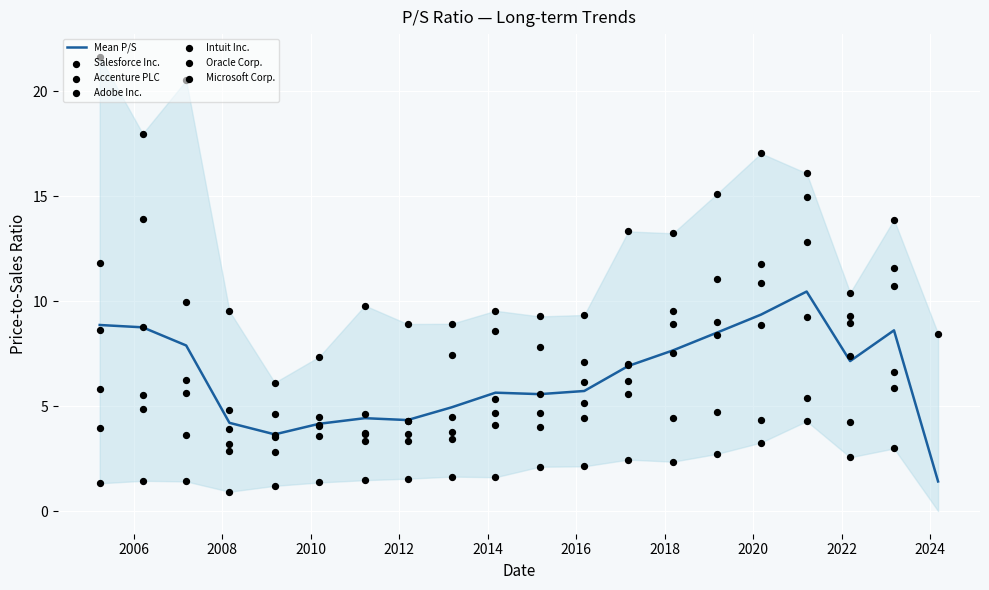

Which series has the largest total across all categories?

Adobe Inc.